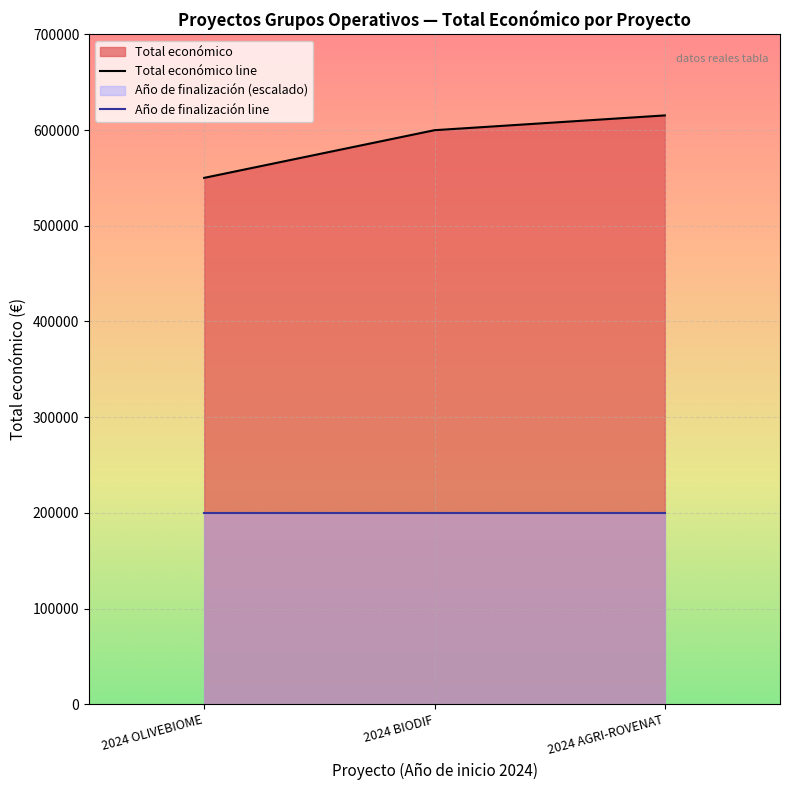

The value at 2024 BIODIF is 844194. True or false?

False